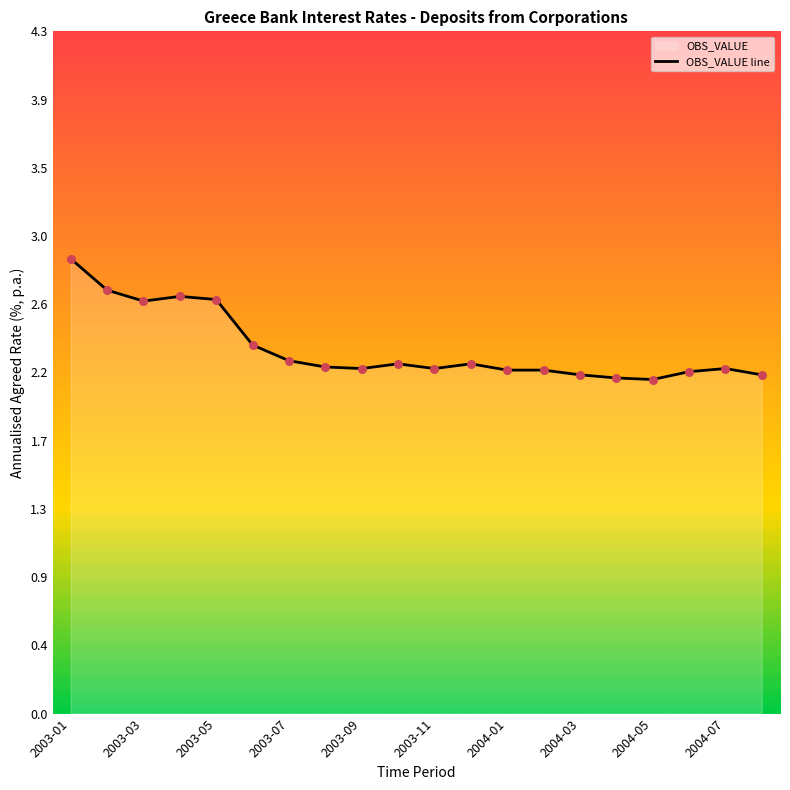

Approximately how many times larger is the value at 2003-04 compared to 2003-02?

1.0